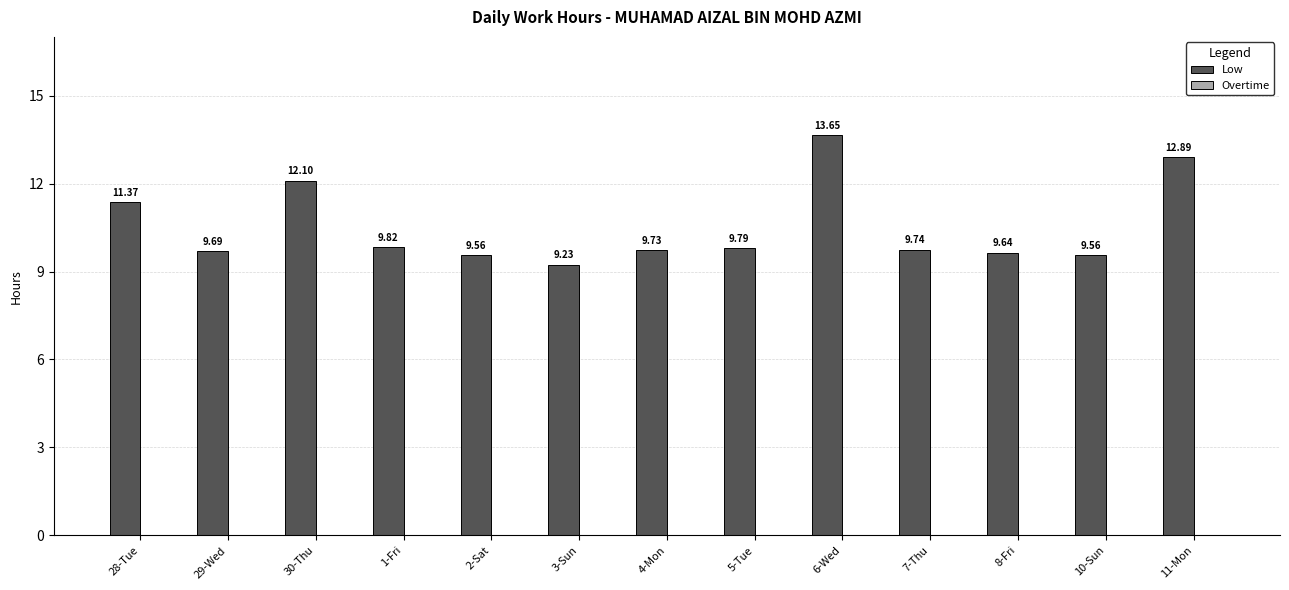

What is the label of the 11th bar from the left?

8-Fri